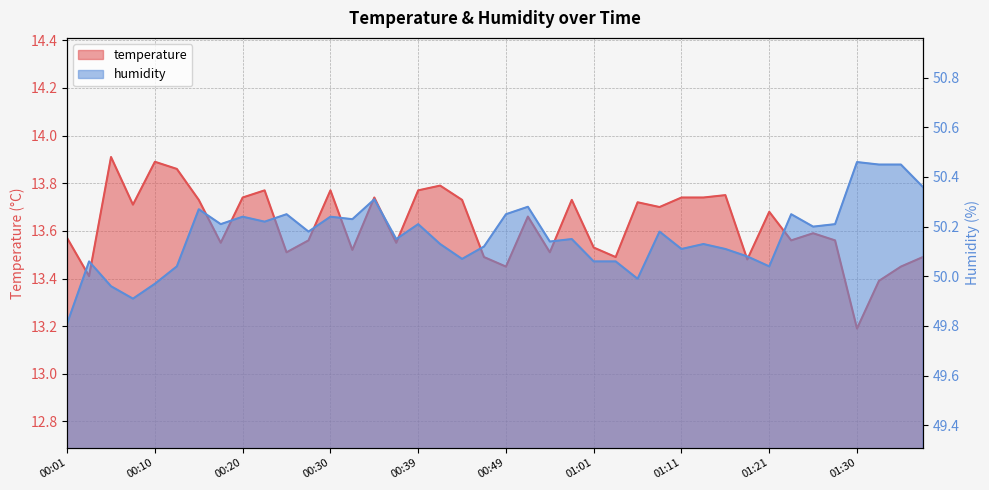

What position from the right is 00:08?

37